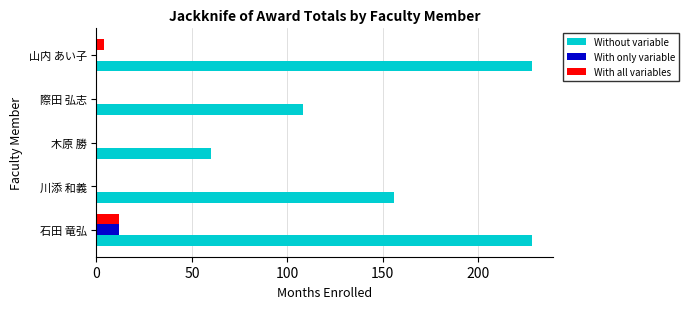

Is the value of Without variable at 石田 竜弘 greater than the value of With all variables at 際田 弘志?

Yes